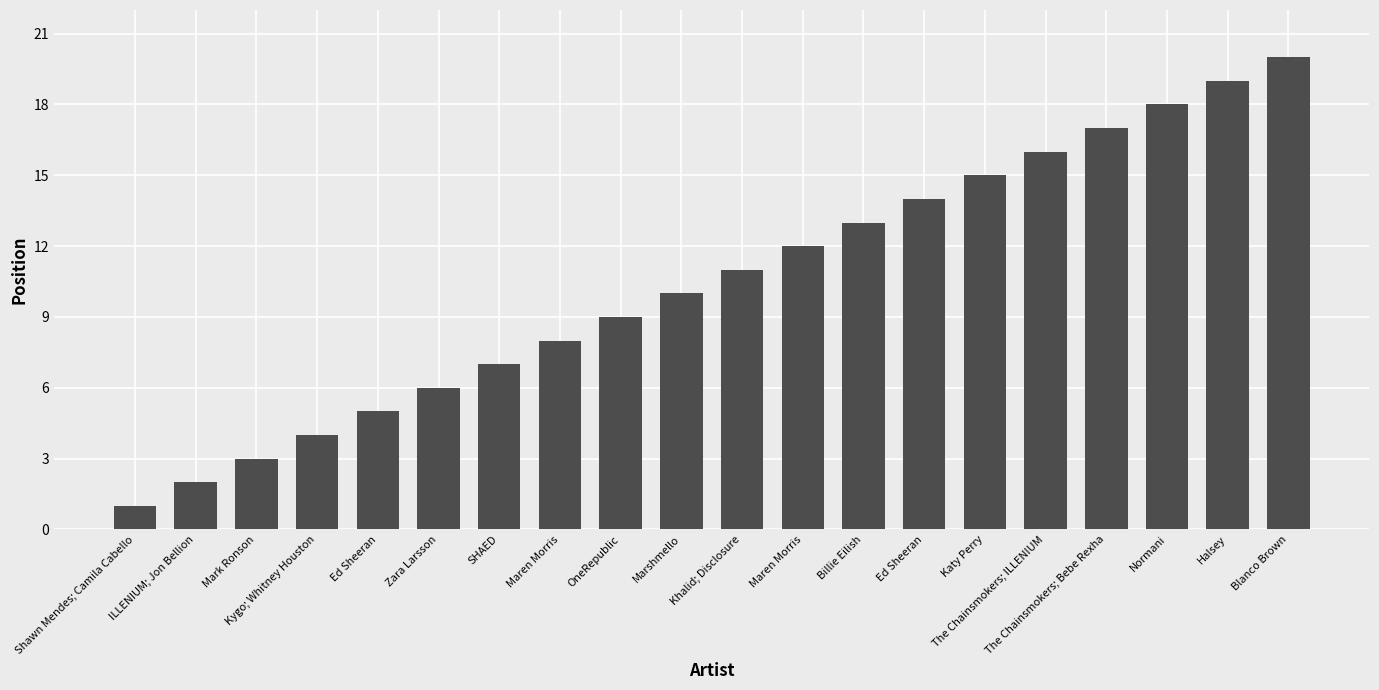

The value at Kygo; Whitney Houston is 4. True or false?

True